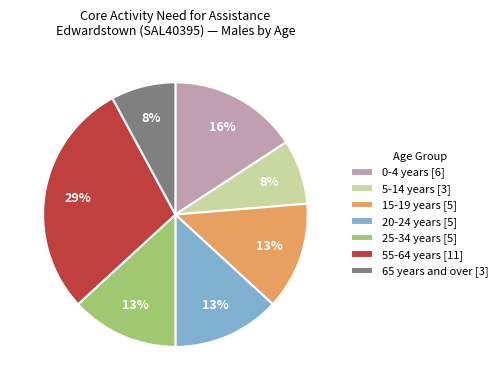

Does 20-24 years [5] account for over 50% of the chart?

No